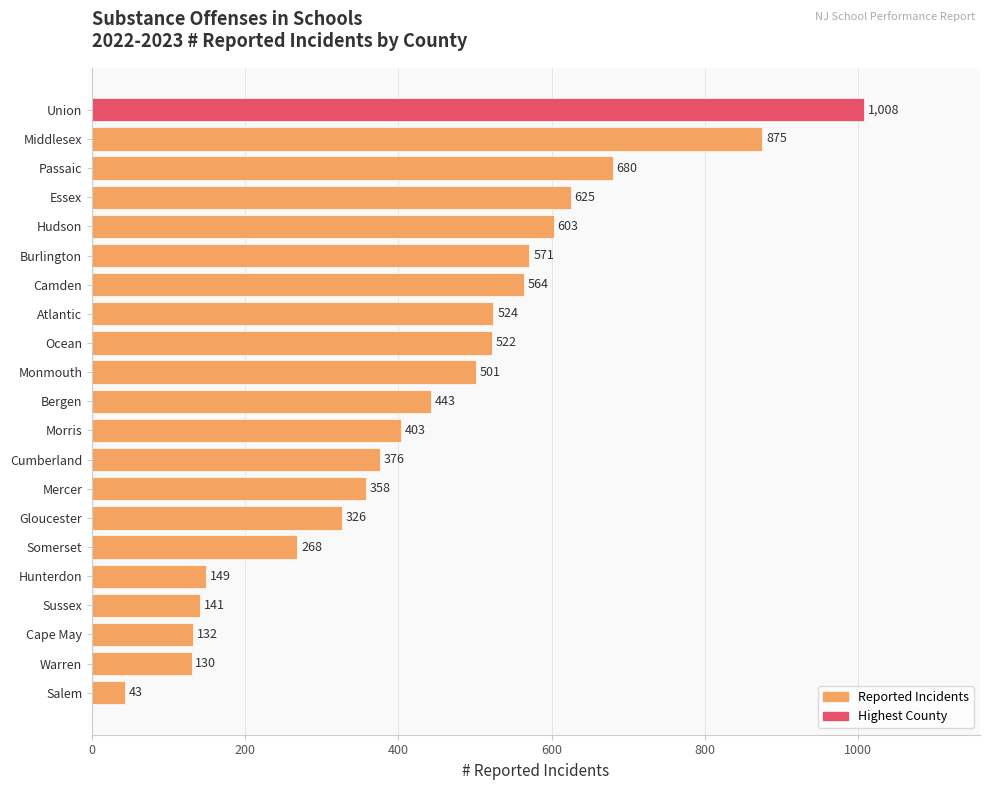

List the labels in order of value, largest first.

Union, Middlesex, Passaic, Essex, Hudson, Burlington, Camden, Atlantic, Ocean, Monmouth, Bergen, Morris, Cumberland, Mercer, Gloucester, Somerset, Hunterdon, Sussex, Cape May, Warren, Salem